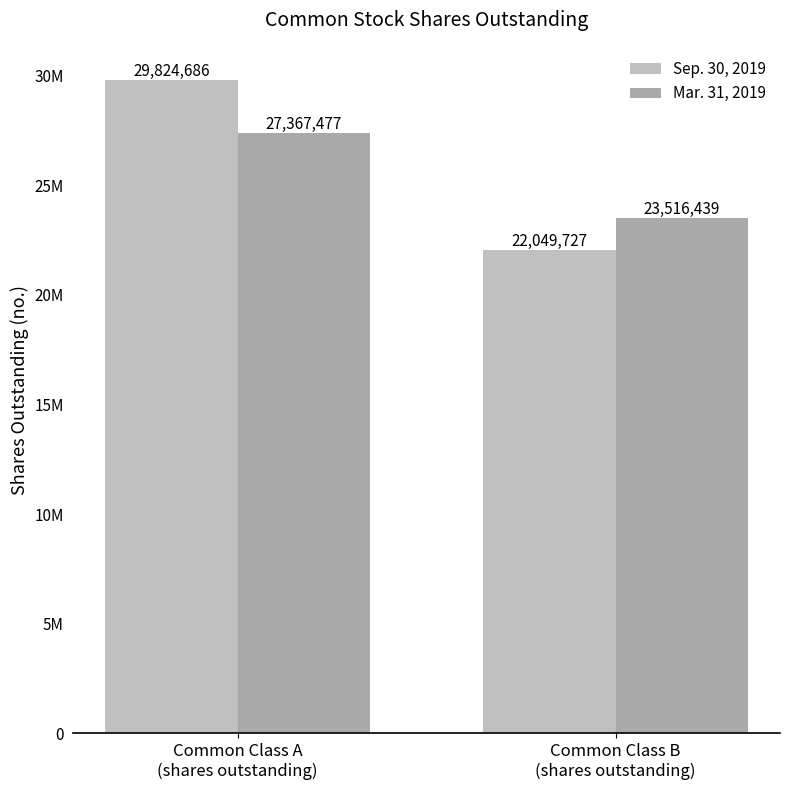

Between Common Class B
(shares outstanding) and Common Class A
(shares outstanding), which is larger?

Common Class A
(shares outstanding)